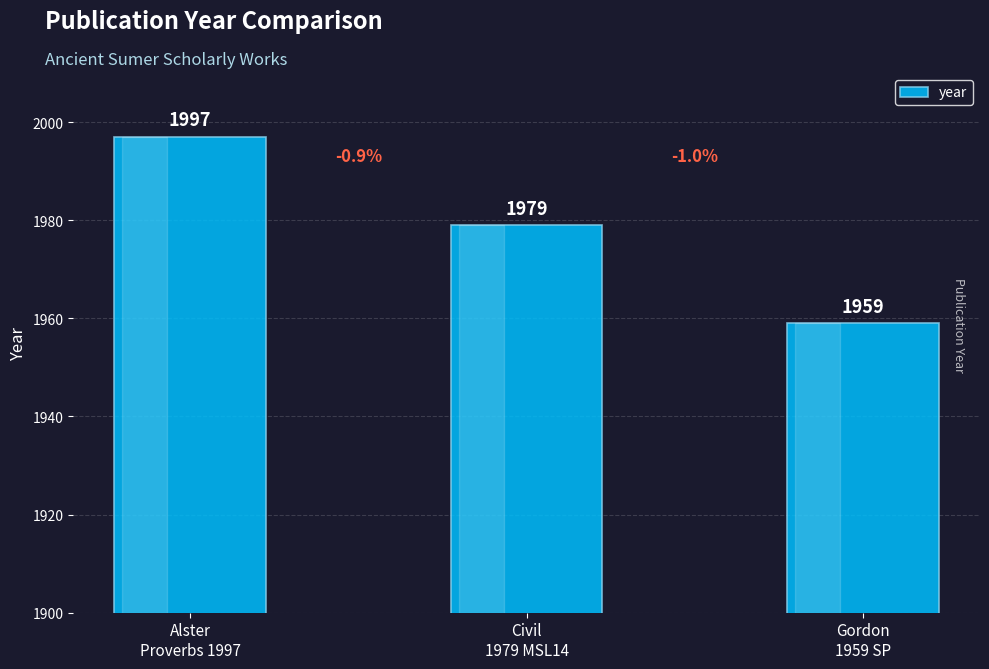

Where does the data first go above 1979?

Alster
Proverbs 1997